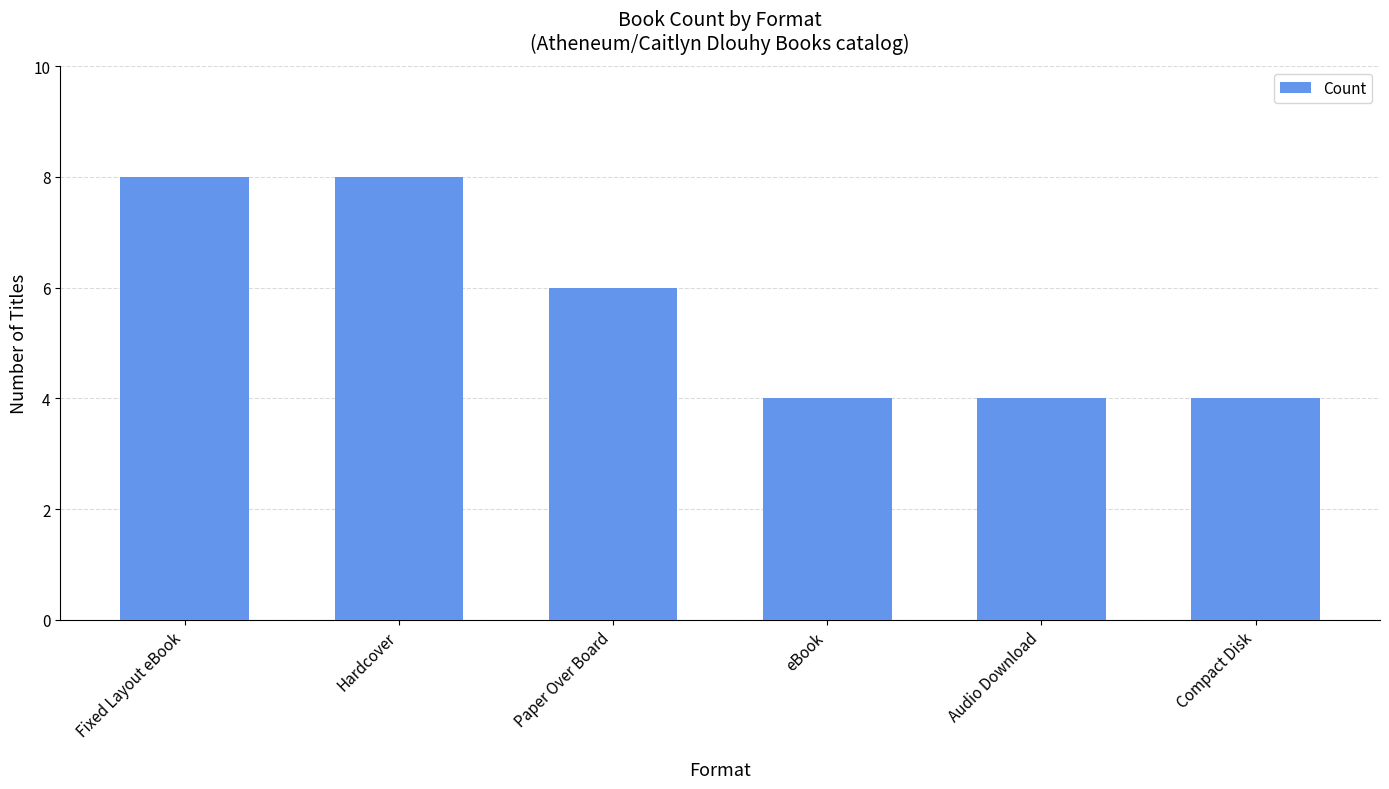

At which label is the value closest to 6?

Paper Over Board